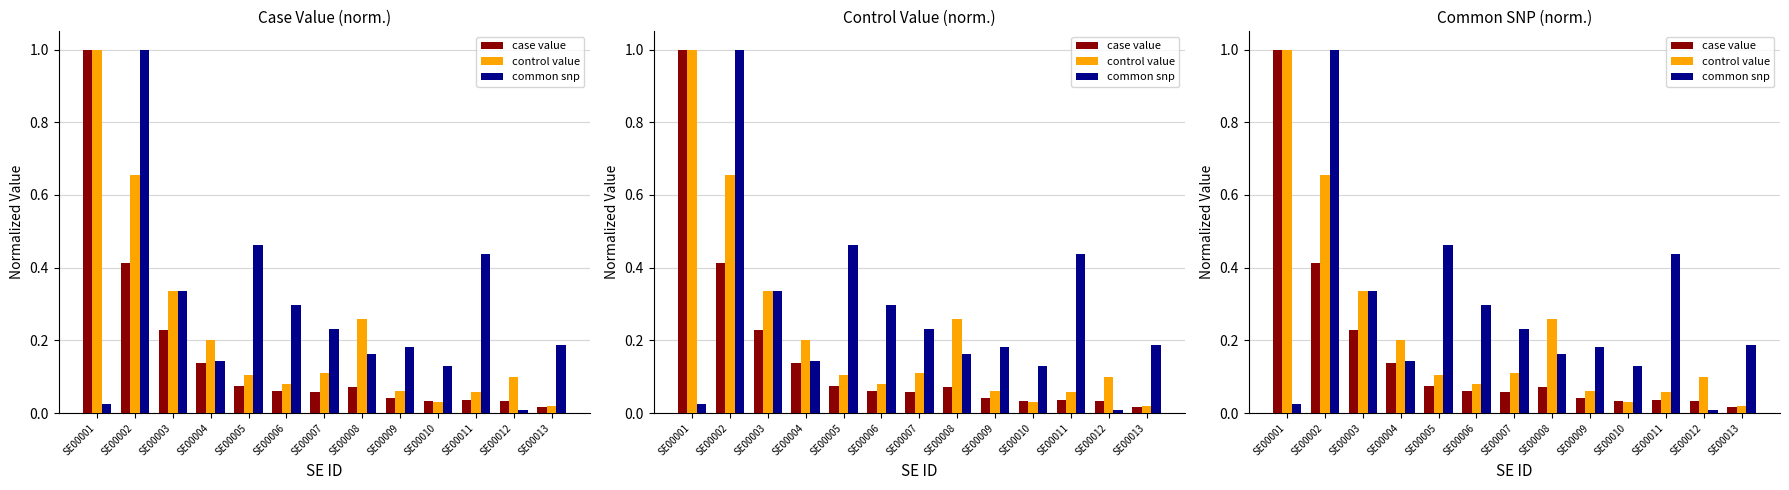

Reading left to right, list all the values displayed in this chart.

case value: SE00001=1.0	SE00002=0.4	SE00003=0.2	SE00004=0.1	SE00005=0.1	SE00006=0.1	SE00007=0.1	SE00008=0.1	SE00009=0.0	SE00010=0.0	SE00011=0.0	SE00012=0.0	SE00013=0.0
control value: SE00001=1.0	SE00002=0.7	SE00003=0.3	SE00004=0.2	SE00005=0.1	SE00006=0.1	SE00007=0.1	SE00008=0.3	SE00009=0.1	SE00010=0.0	SE00011=0.1	SE00012=0.1	SE00013=0.0
common snp: SE00001=0.0	SE00002=1.0	SE00003=0.3	SE00004=0.1	SE00005=0.5	SE00006=0.3	SE00007=0.2	SE00008=0.2	SE00009=0.2	SE00010=0.1	SE00011=0.4	SE00012=0.0	SE00013=0.2